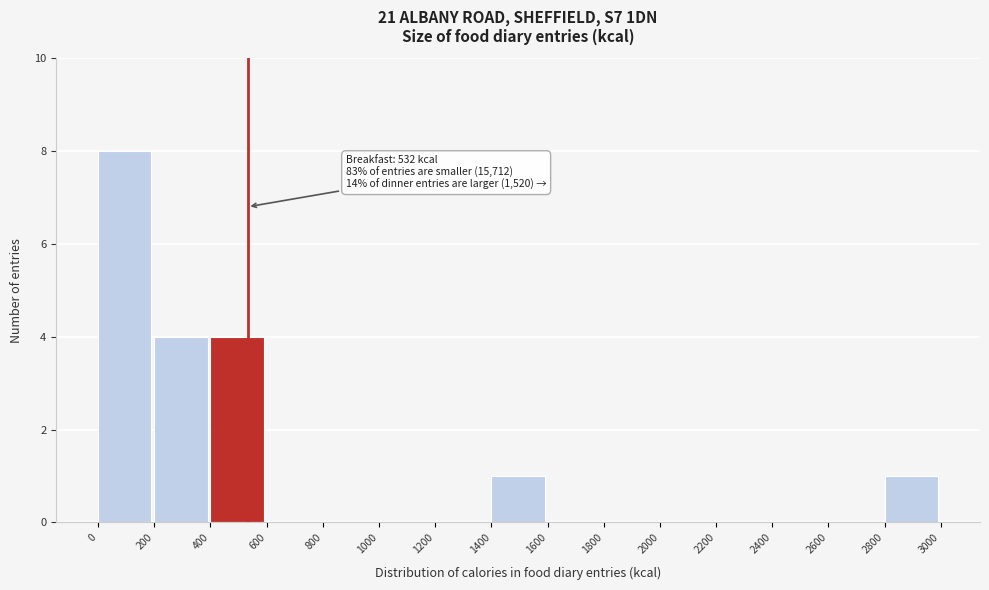

Which range on the x-axis has the tallest bar?

0 to 200